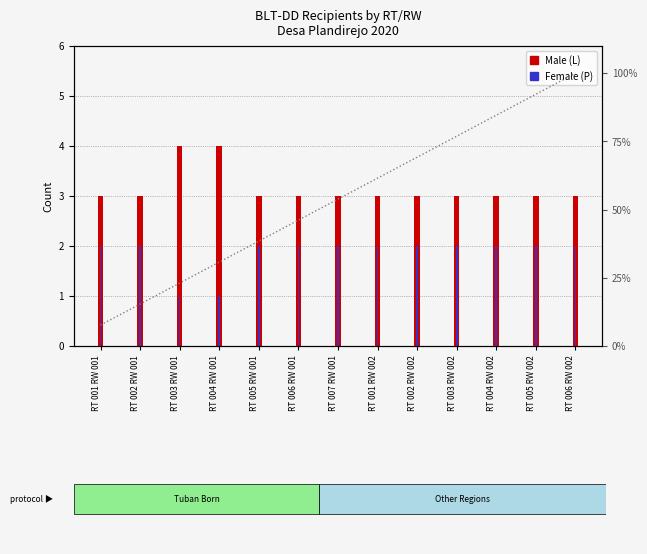

What is the difference between the maximum and minimum values in the Female (P) series?

1.0